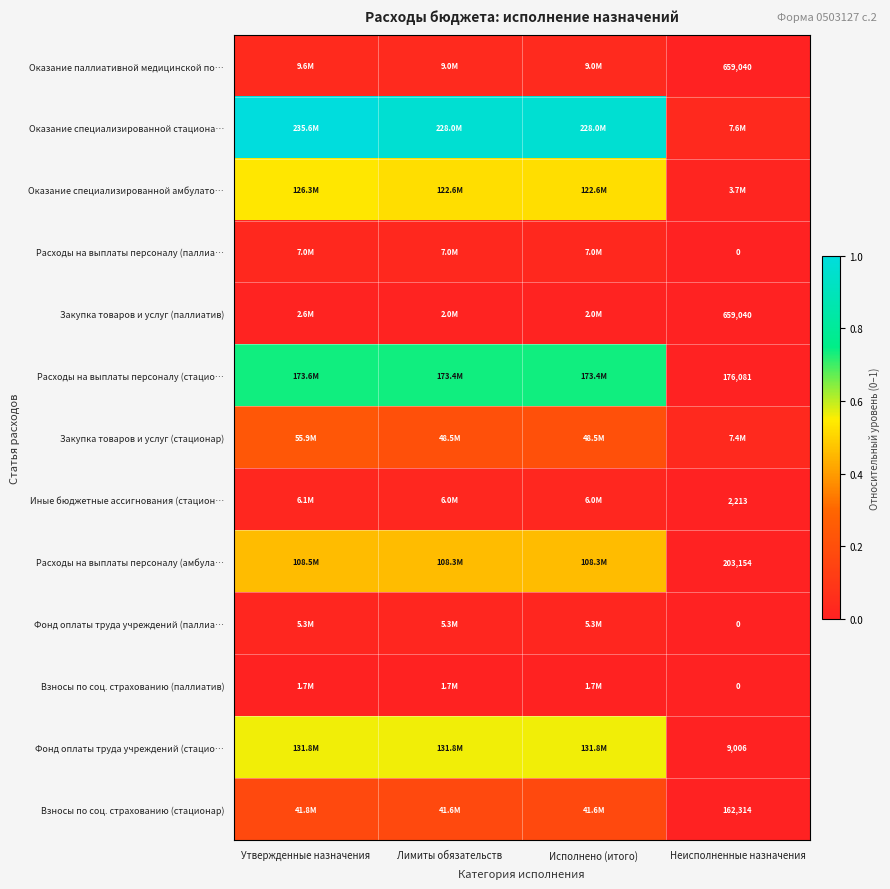

At Утвержденные назначения, list the series in order from largest to smallest.

Оказание специализированной стациона…, Расходы на выплаты персоналу (стацио…, Фонд оплаты труда учреждений (стацио…, Оказание специализированной амбулато…, Расходы на выплаты персоналу (амбула…, Закупка товаров и услуг (стационар), Взносы по соц. страхованию (стационар), Оказание паллиативной медицинской по…, Расходы на выплаты персоналу (паллиа…, Иные бюджетные ассигнования (стацион…, Фонд оплаты труда учреждений (паллиа…, Закупка товаров и услуг (паллиатив), Взносы по соц. страхованию (паллиатив)